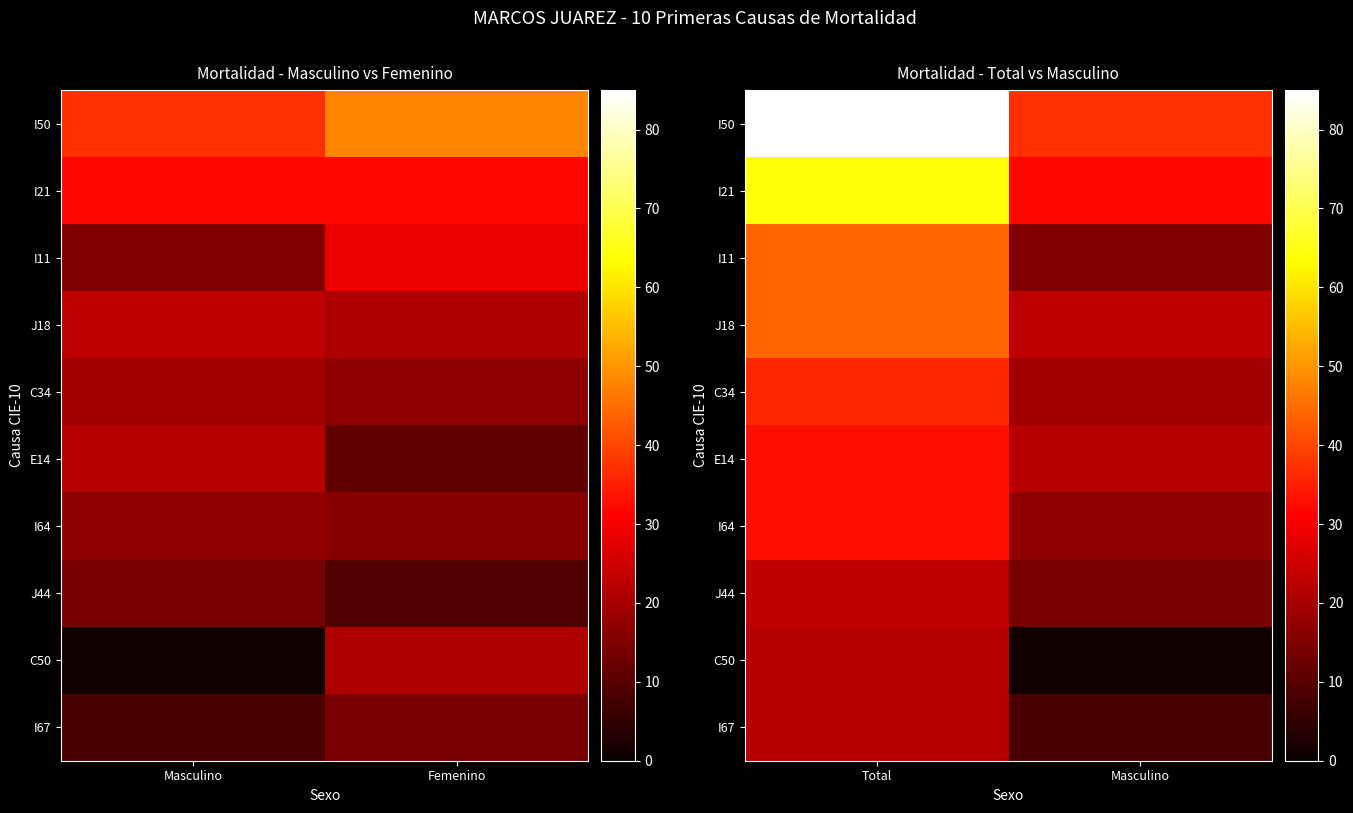

The value of J44 at Total is 6. True or false?

False